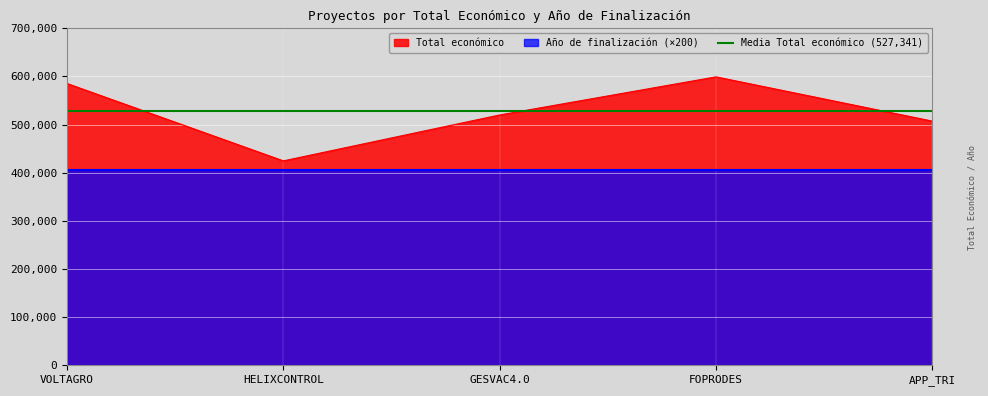

List the labels in order of value, smallest first.

HELIXCONTROL, APP_TRI, GESVAC4.0, VOLTAGRO, FOPRODES